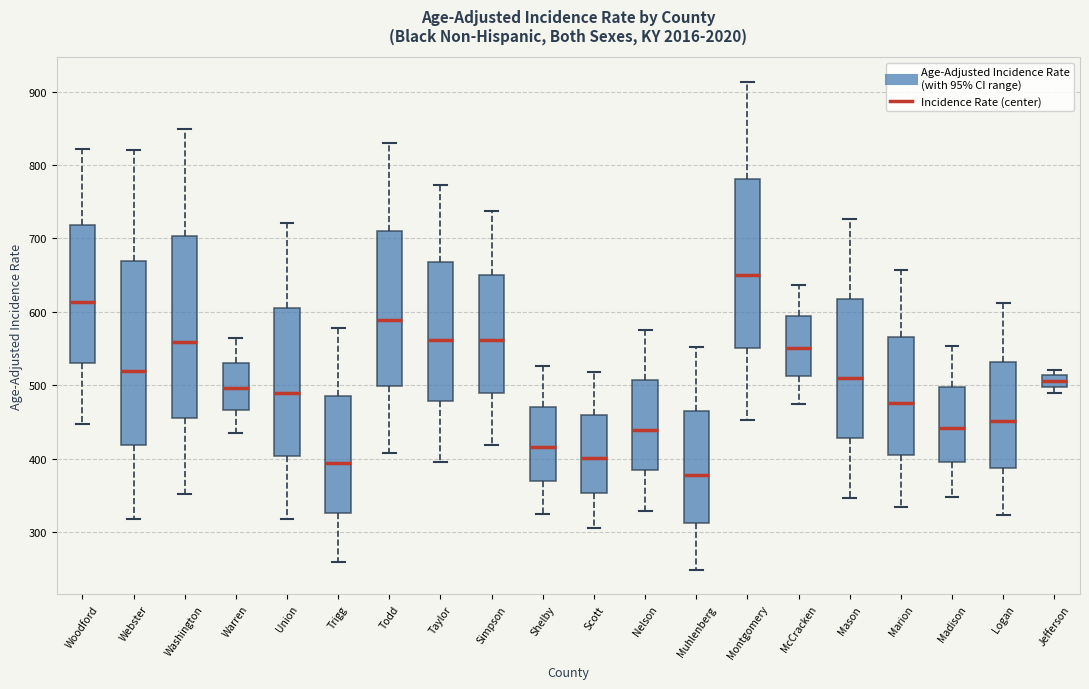

Reading left to right, read every box against the y-axis: the position of its median line, the range the box covers, and the ends of its whiskers. The values are not printed on the chart, so give them approximately, as read against the axis.

Woodford: median 610, box 530 to 720, whiskers 450 to 820
Webster: median 520, box 420 to 670, whiskers 320 to 820
Washington: median 560, box 460 to 700, whiskers 350 to 850
Warren: median 500, box 470 to 530, whiskers 440 to 560
Union: median 490, box 400 to 610, whiskers 320 to 720
Trigg: median 390, box 330 to 490, whiskers 260 to 580
Todd: median 590, box 500 to 710, whiskers 410 to 830
Taylor: median 560, box 480 to 670, whiskers 400 to 770
Simpson: median 560, box 490 to 650, whiskers 420 to 740
Shelby: median 420, box 370 to 470, whiskers 320 to 530
Scott: median 400, box 350 to 460, whiskers 310 to 520
Nelson: median 440, box 380 to 510, whiskers 330 to 580
Muhlenberg: median 380, box 310 to 460, whiskers 250 to 550
Montgomery: median 650, box 550 to 780, whiskers 450 to 910
McCracken: median 550, box 510 to 590, whiskers 470 to 640
Mason: median 510, box 430 to 620, whiskers 350 to 730
Marion: median 480, box 410 to 570, whiskers 330 to 660
Madison: median 440, box 400 to 500, whiskers 350 to 550
Logan: median 450, box 390 to 530, whiskers 320 to 610
Jefferson: median 510 (inside the box), box 500 to 510, whiskers 490 to 520